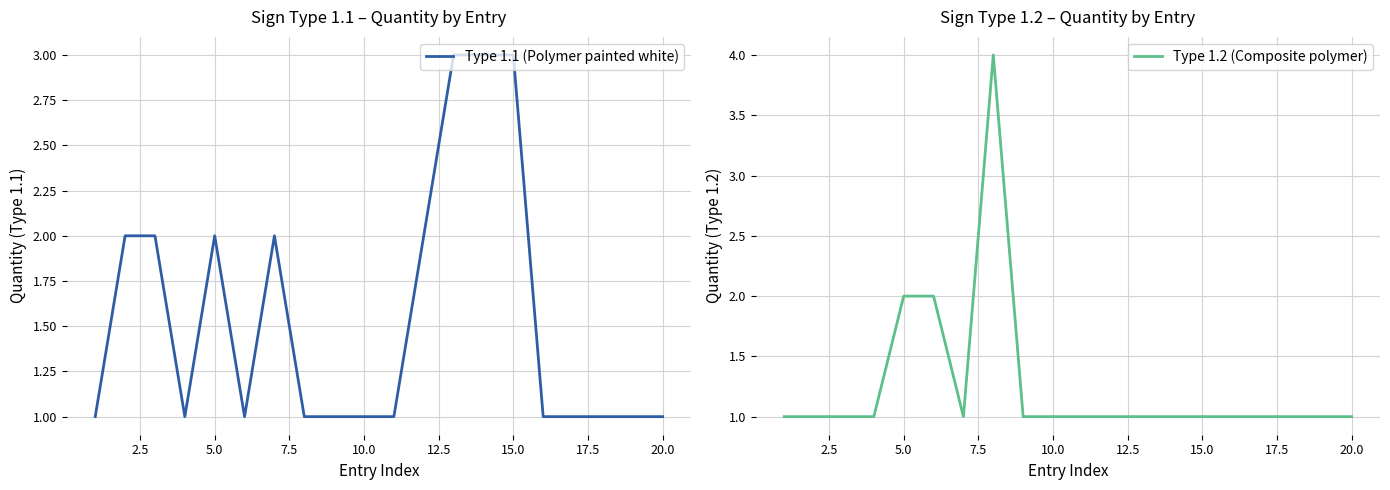

What is the value of the Type 1.1 (Polymer painted white) point at the 14th from the left?

3